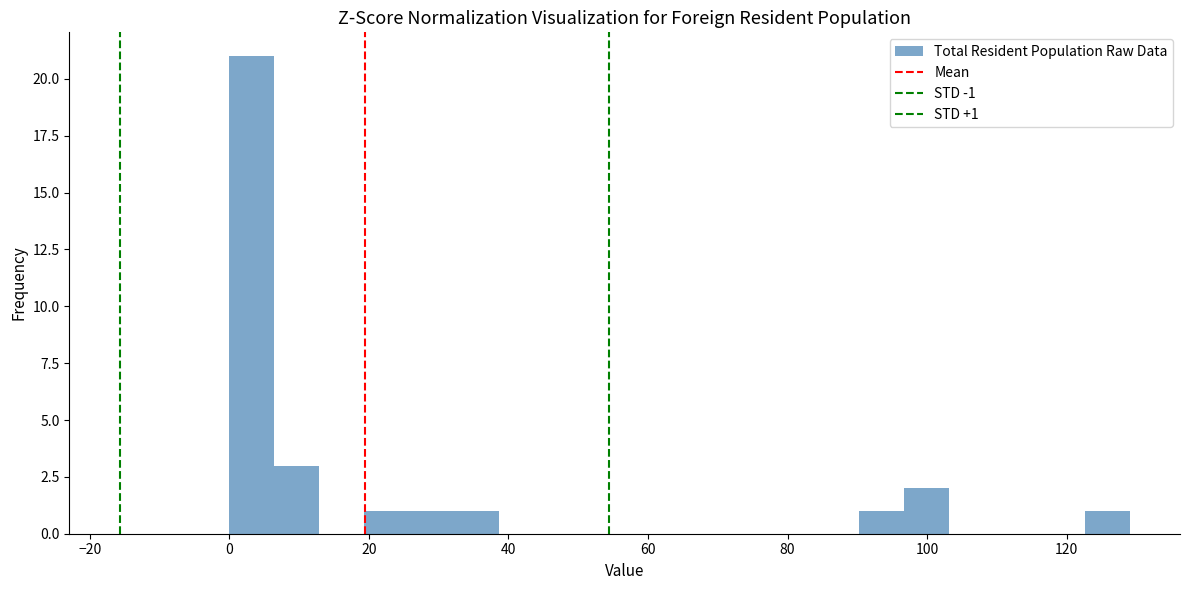

Read against the x-axis, roughly where is the centre of the tallest bar?

4